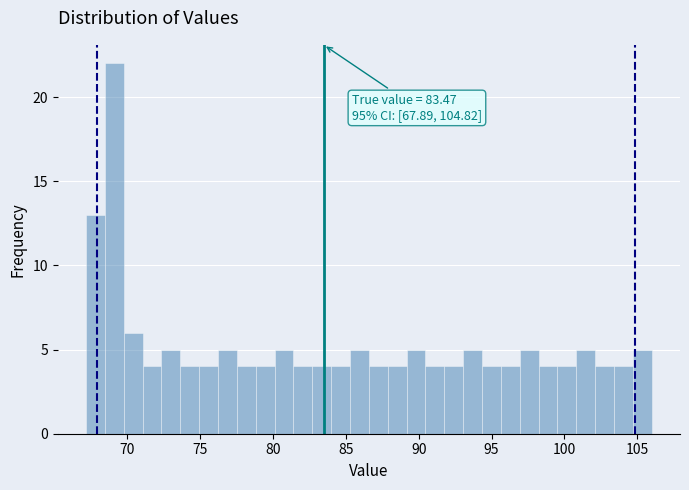

Read against the x-axis, roughly where is the centre of the tallest bar?

69.0